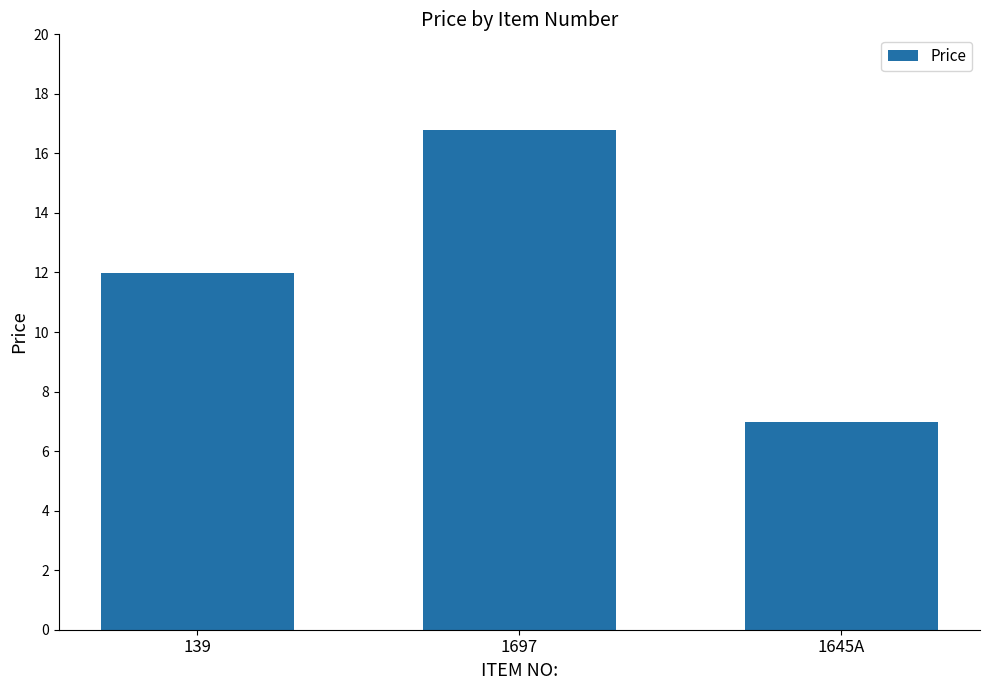

What is the change in value from 139 to 1645A?

-5.0